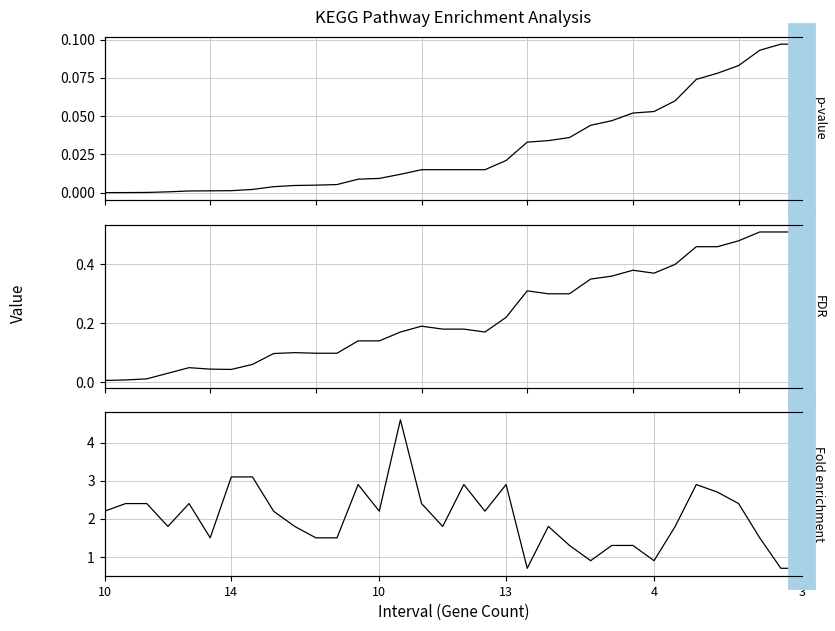

The Fold enrichment series shows 2.9 at 12. True or false?

True